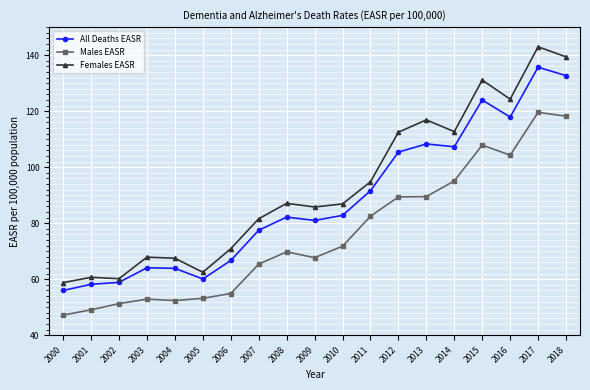

Which series has the largest total across all categories?

Females EASR